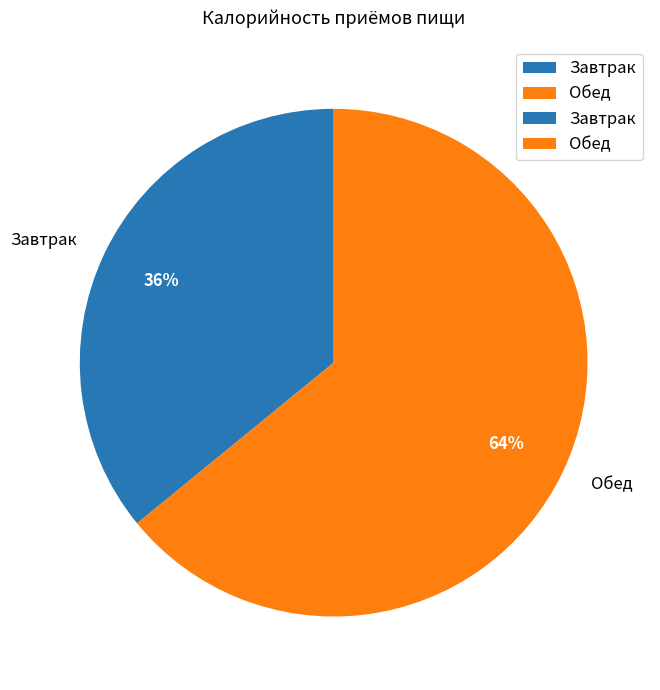

Combined, do Завтрак and Обед account for over 50%?

Yes